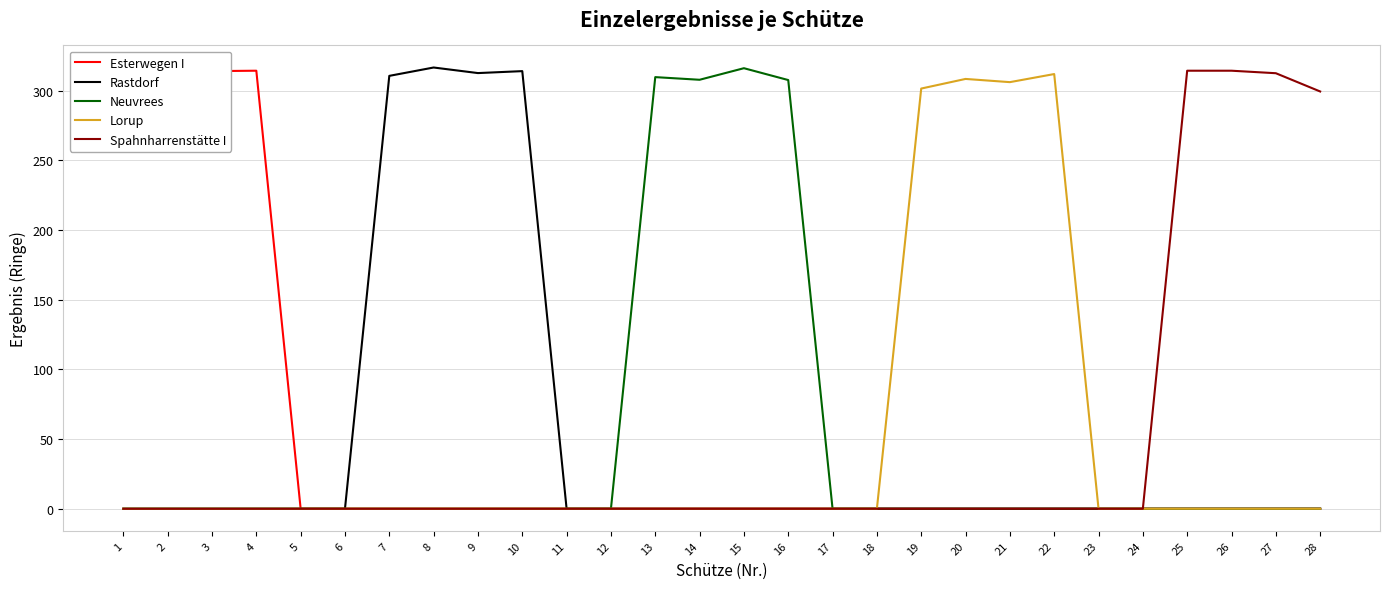

Which series changed the most between 7 and 11?

Rastdorf